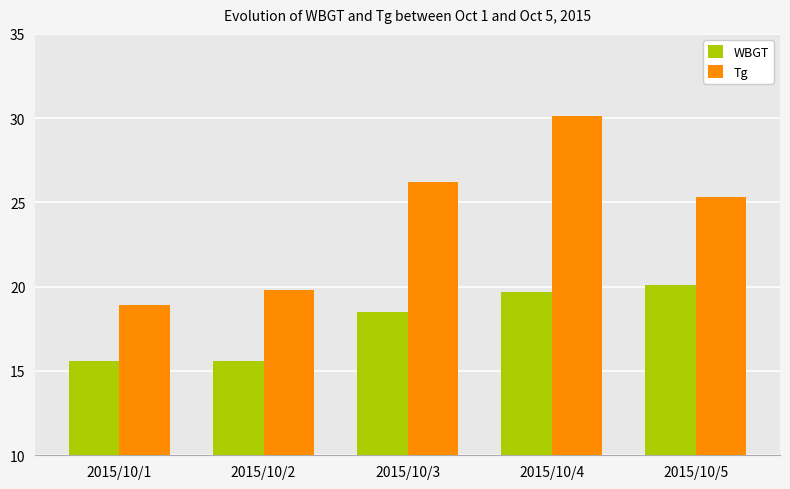

True or false: WBGT has a value of 15.6 at 2015/10/1.

True